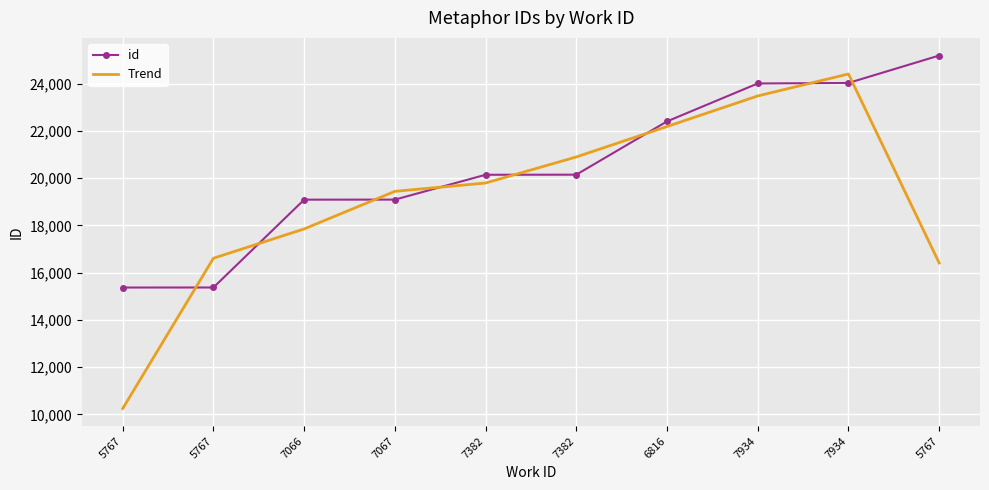

At which category does Trend reach its first local peak?

7934